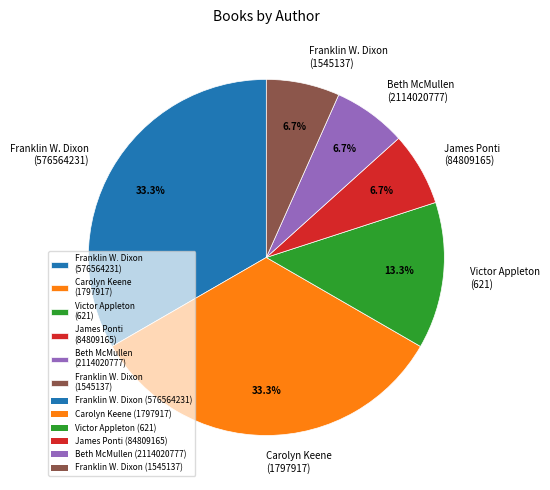

To the nearest percent, what portion does Franklin W. Dixon (1545137) represent?

7%